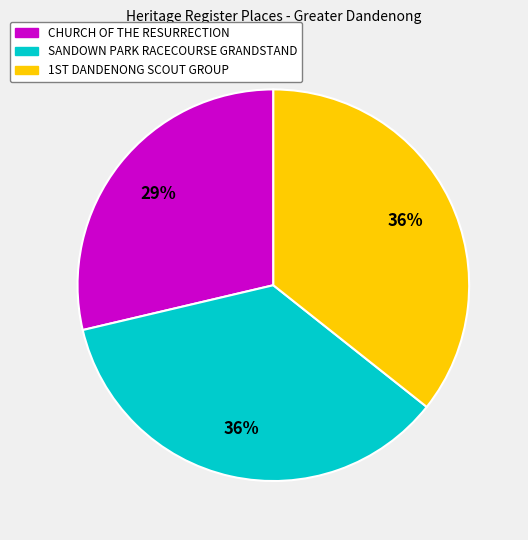

How many slices are in this pie chart?

3